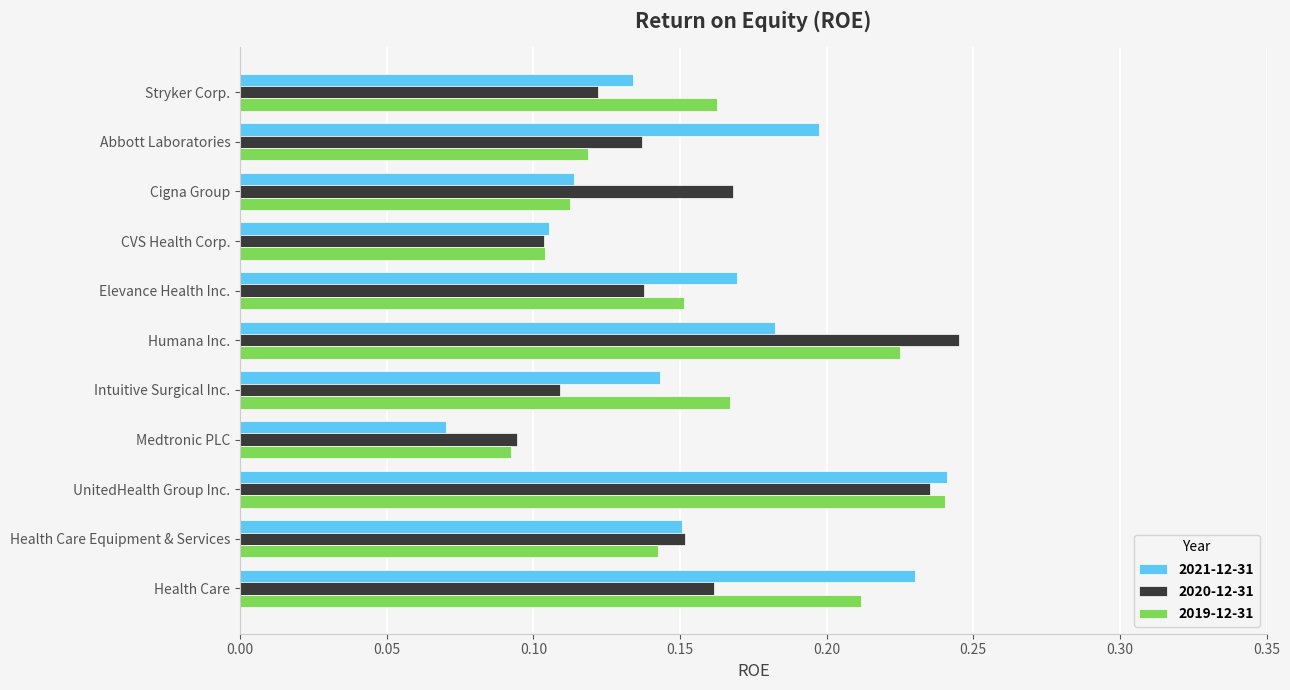

List the labels in order of 2021-12-31 value, largest first.

UnitedHealth Group Inc., Health Care, Abbott Laboratories, Humana Inc., Elevance Health Inc., Health Care Equipment & Services, Intuitive Surgical Inc., Stryker Corp., Cigna Group, CVS Health Corp., Medtronic PLC